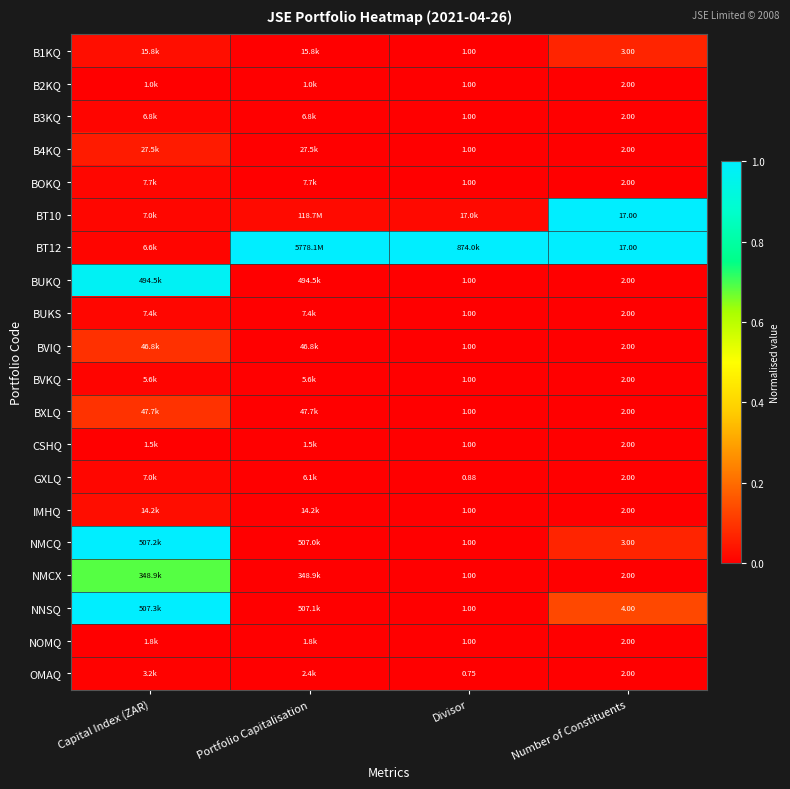

Which series has the largest total across all categories?

BT12